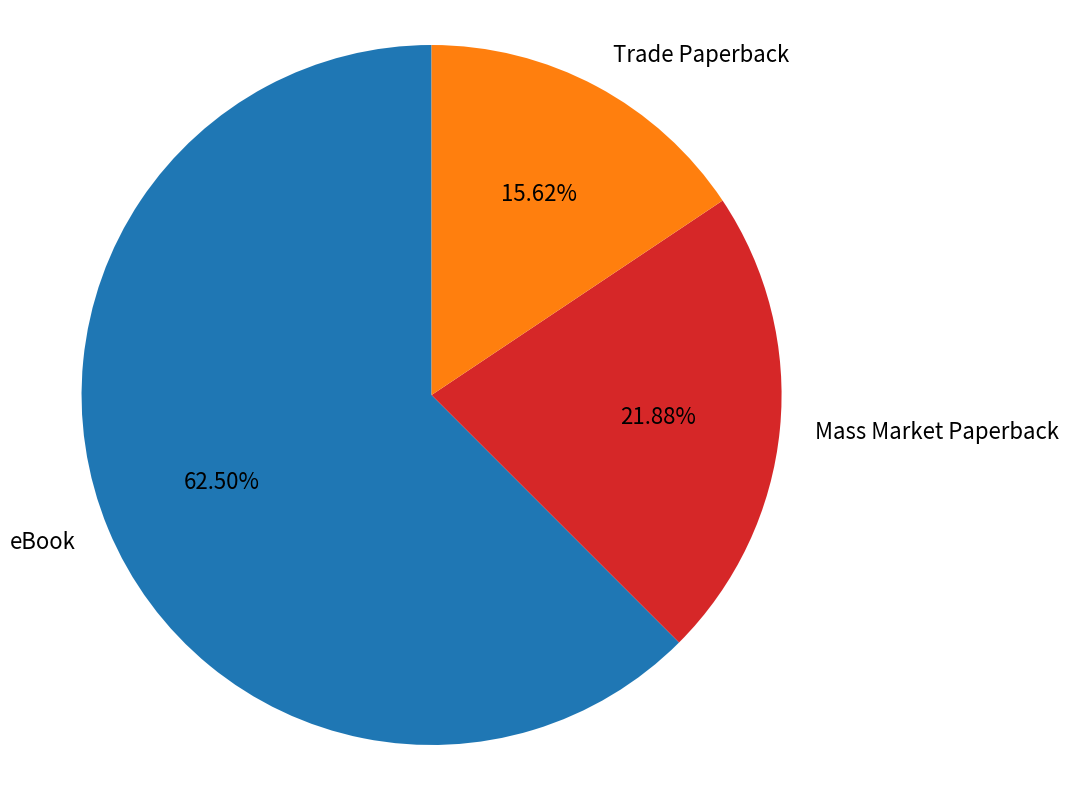

To the nearest percent, what is the difference between the largest and smallest slice percentages?

47%